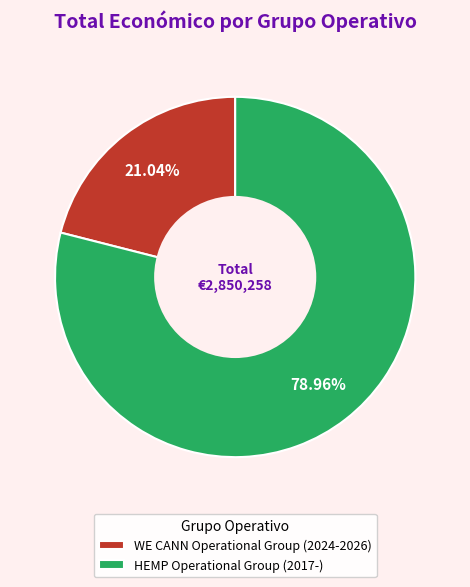

Between HEMP Operational Group (2017-) and WE CANN Operational Group (2024-2026), which is larger?

HEMP Operational Group (2017-)